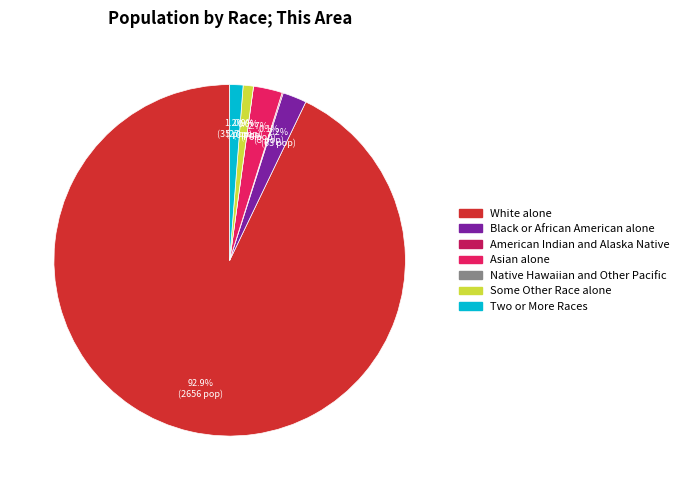

Is the sum of Some Other Race alone and White alone greater than half?

Yes